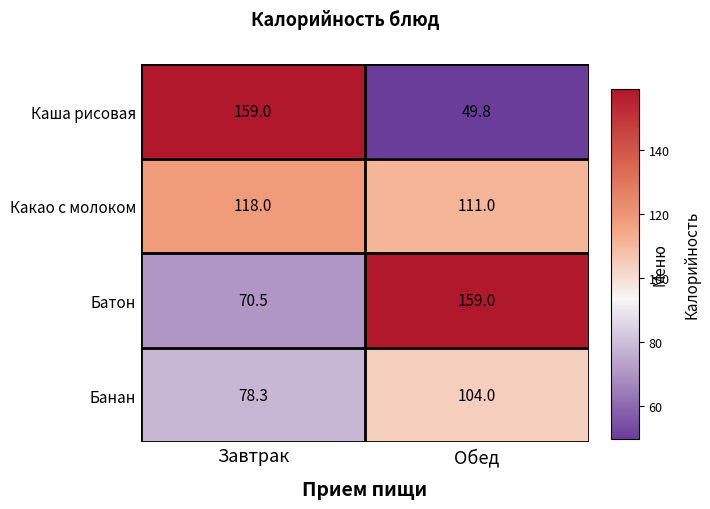

Is it true that Каша рисовая equals 72.8 at Обед?

False